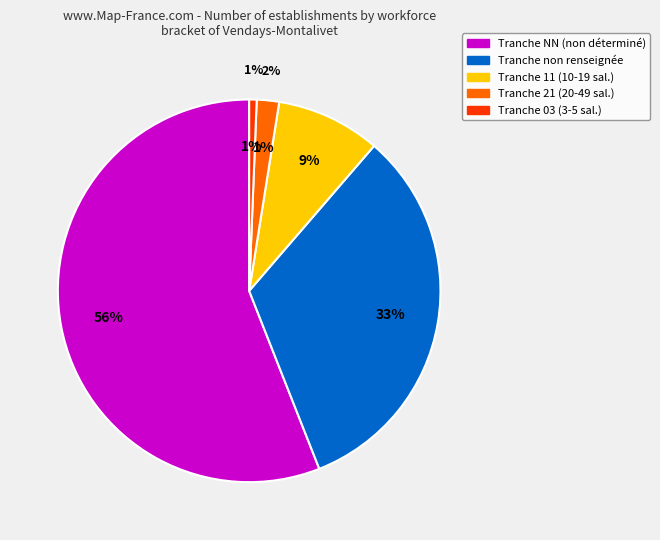

Which slice is the largest?

NN